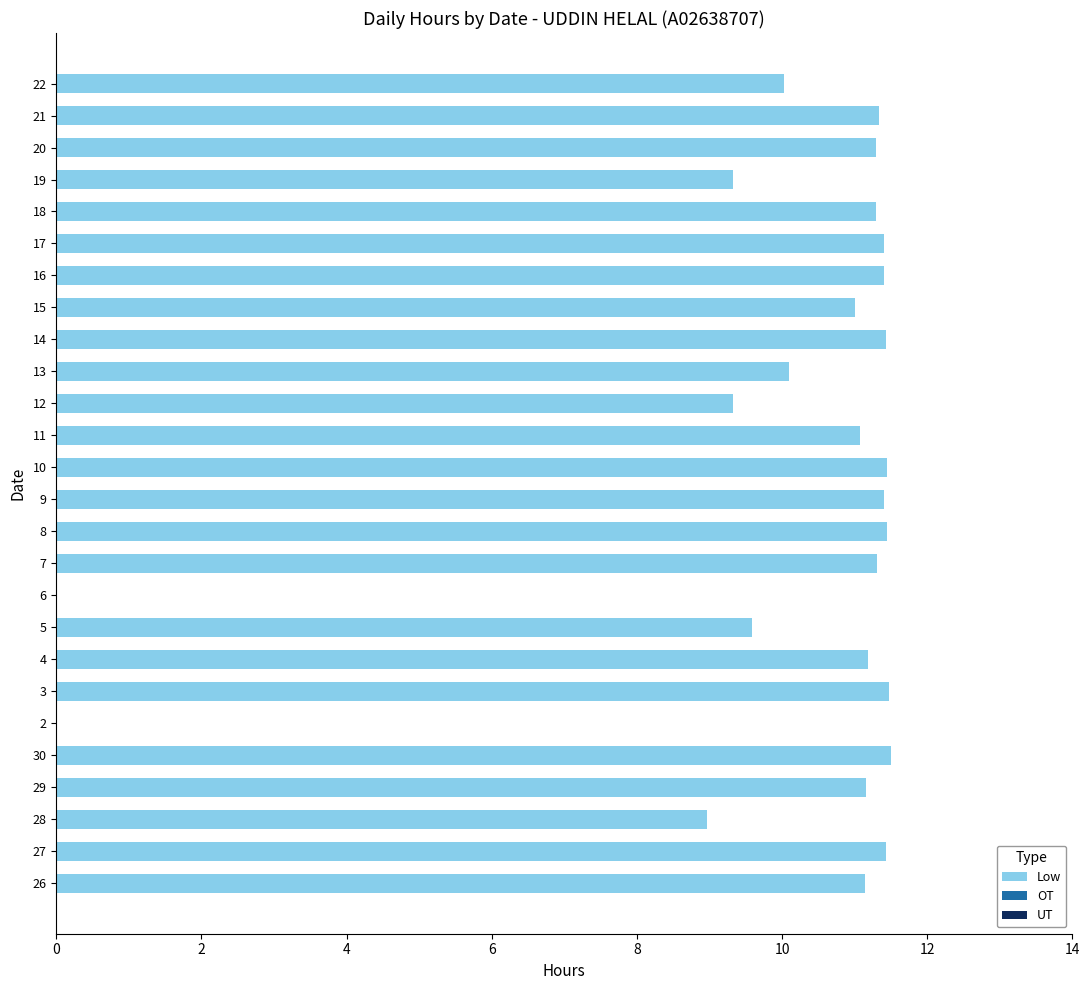

What is the sum of the values at 29 and 21?

22.5